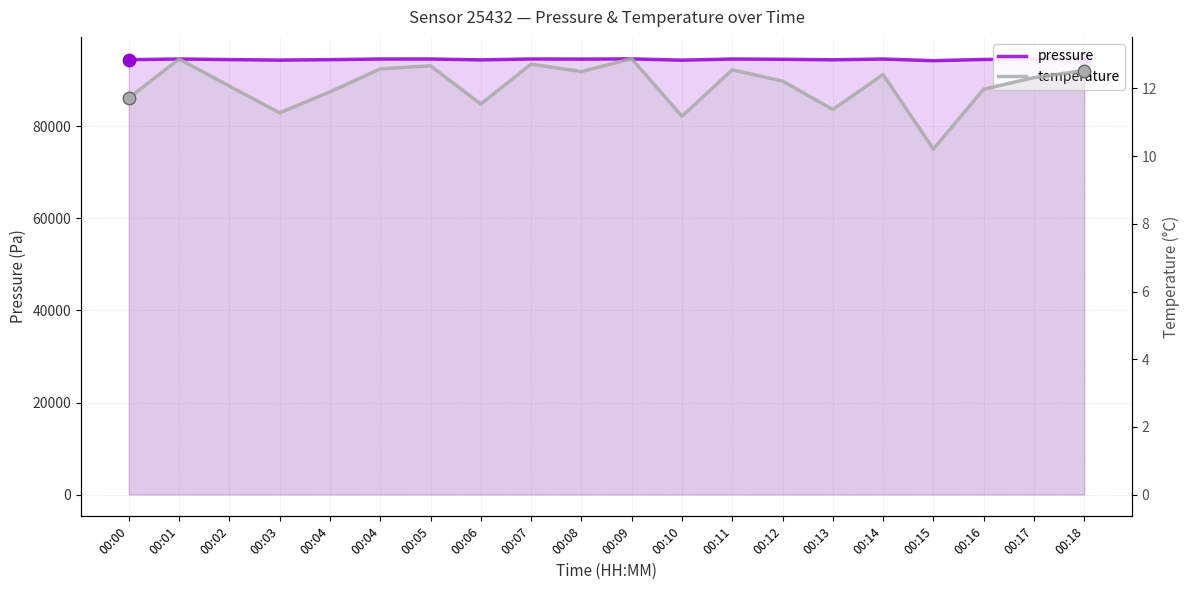

At how many categories does at least one series exceed 14393?

20